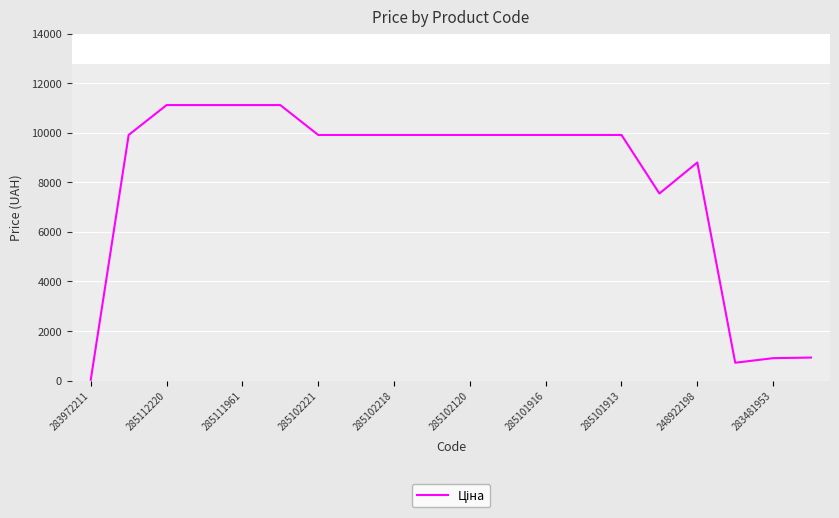

What is the difference between the maximum and minimum values?

11081.5